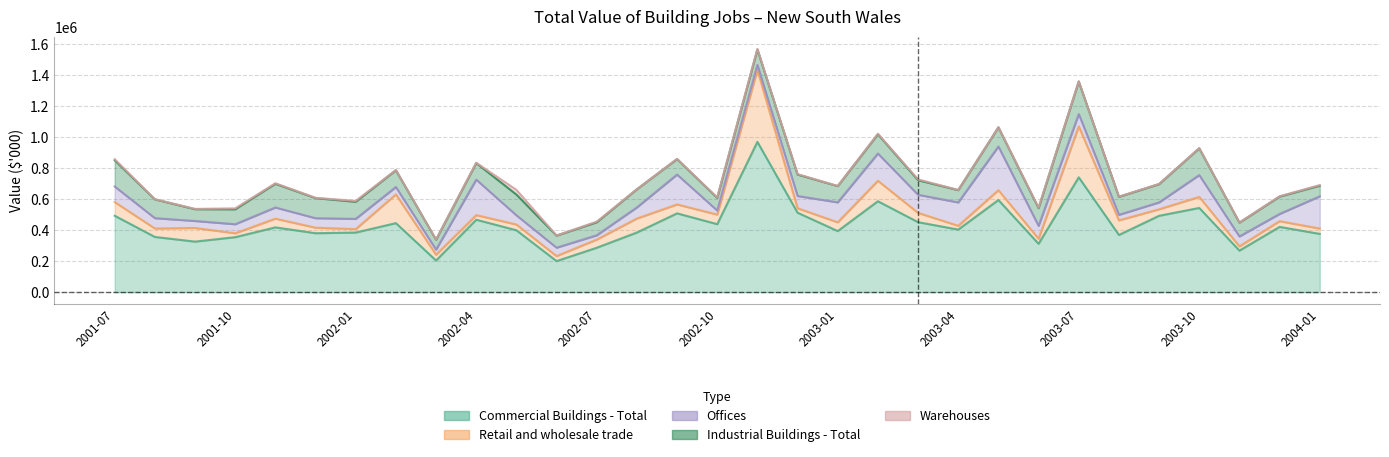

What value does the Commercial Buildings - Total series have at 2003-03, to the nearest 10?

451250